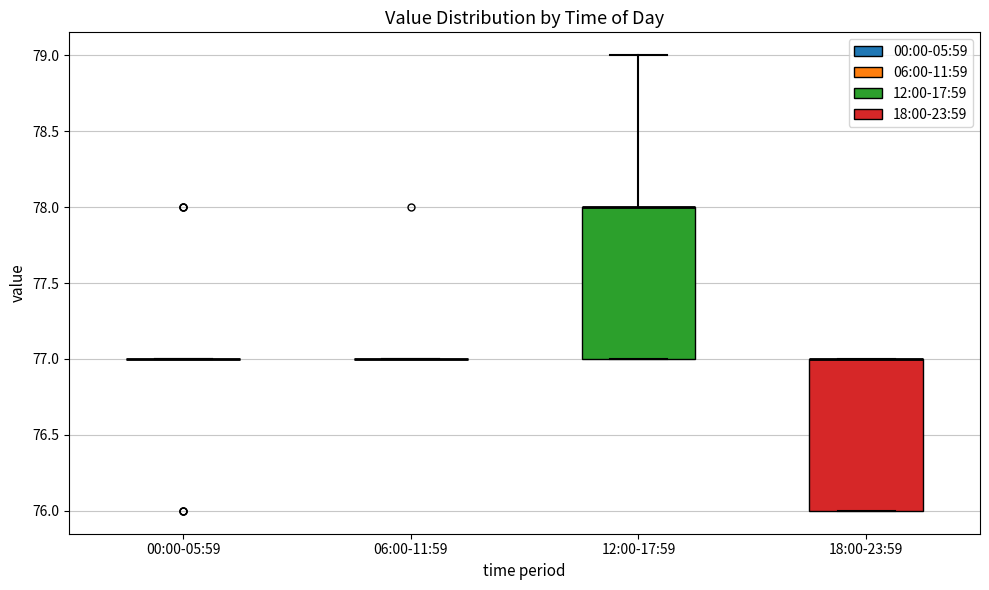

Reading left to right, transcribe this box plot: for each box, give where its median line is, the range the box spans, and where its two whiskers end, as read against the y-axis. The values are not printed on the chart, so give them approximately, as read against the axis.

00:00-05:59: box collapsed to a line at 77, whiskers 77 to 77
06:00-11:59: box collapsed to a line at 77, whiskers 77 to 77
12:00-17:59: median 78 (drawn on the box's upper edge), box 77 to 78, whiskers 77 to 79
18:00-23:59: median 77 (drawn on the box's upper edge), box 76 to 77, whiskers 76 to 77